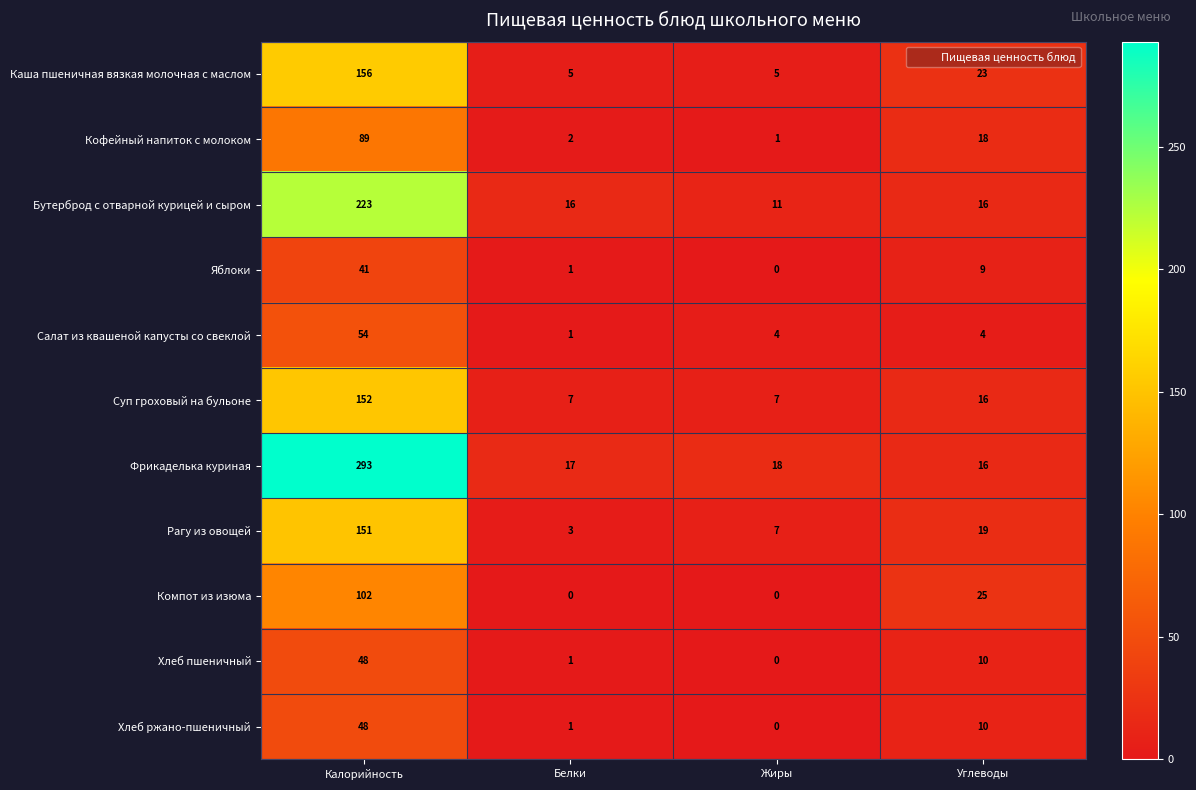

What is the difference between the highest and lowest values at Белки?

17